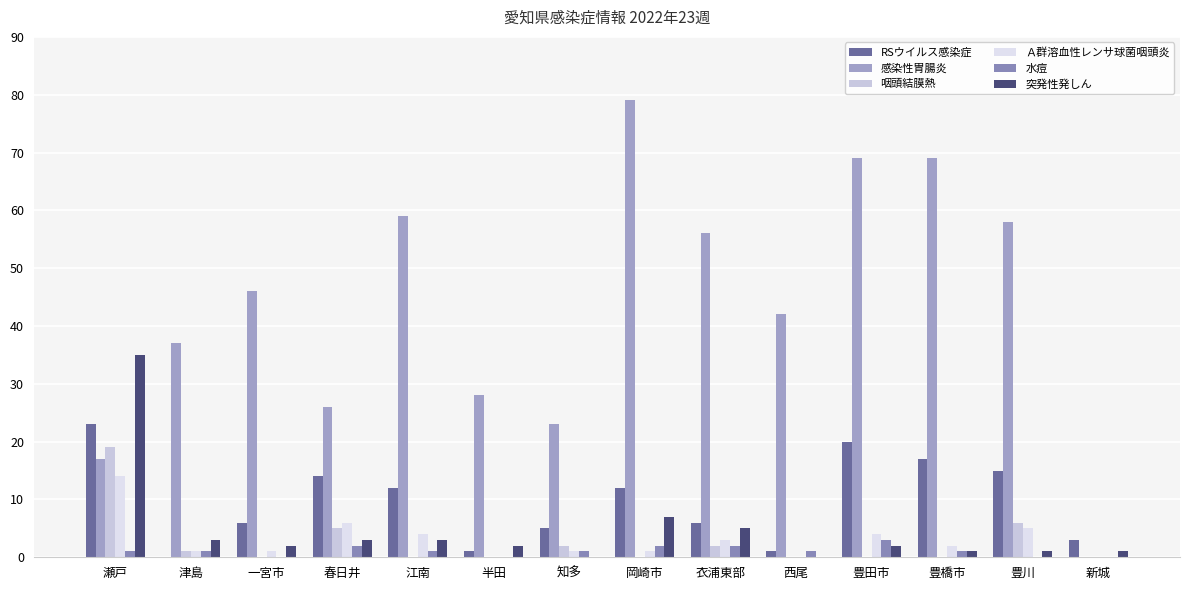

Which series changed the most between 一宮市 and 衣浦東部?

感染性胃腸炎